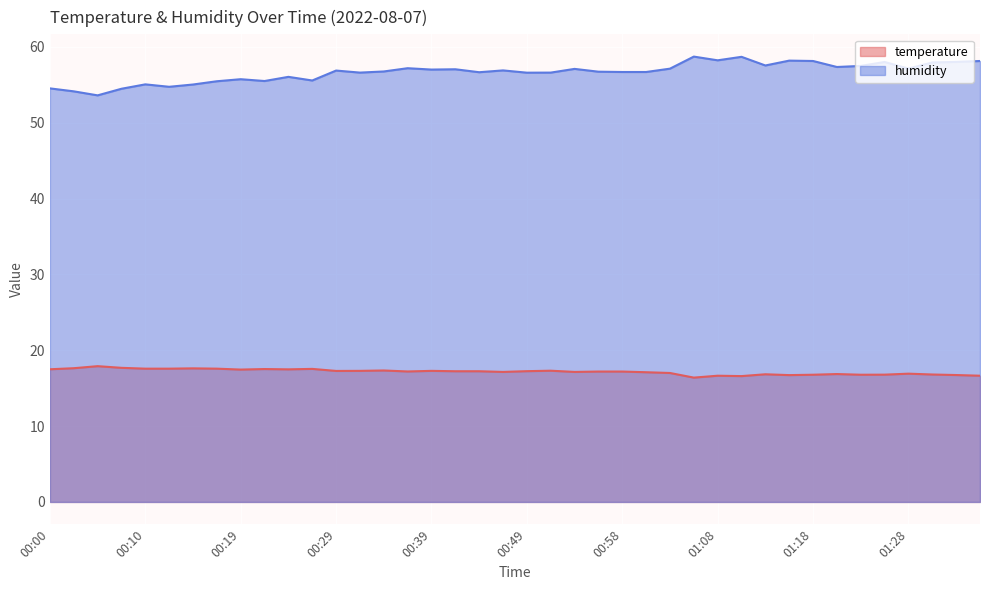

What is the label of the 22nd point from the right?

00:44